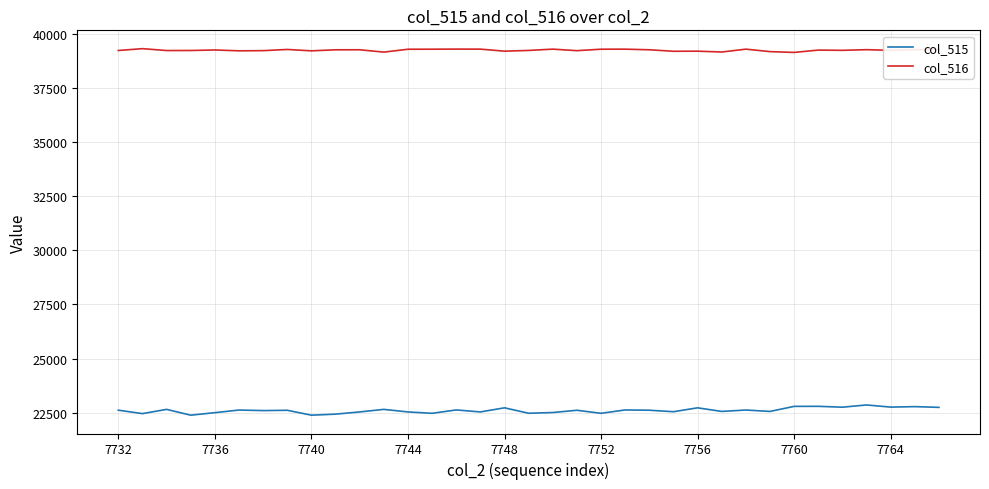

In col_516, how many points are higher than both neighbors (excluding endpoints)?

11